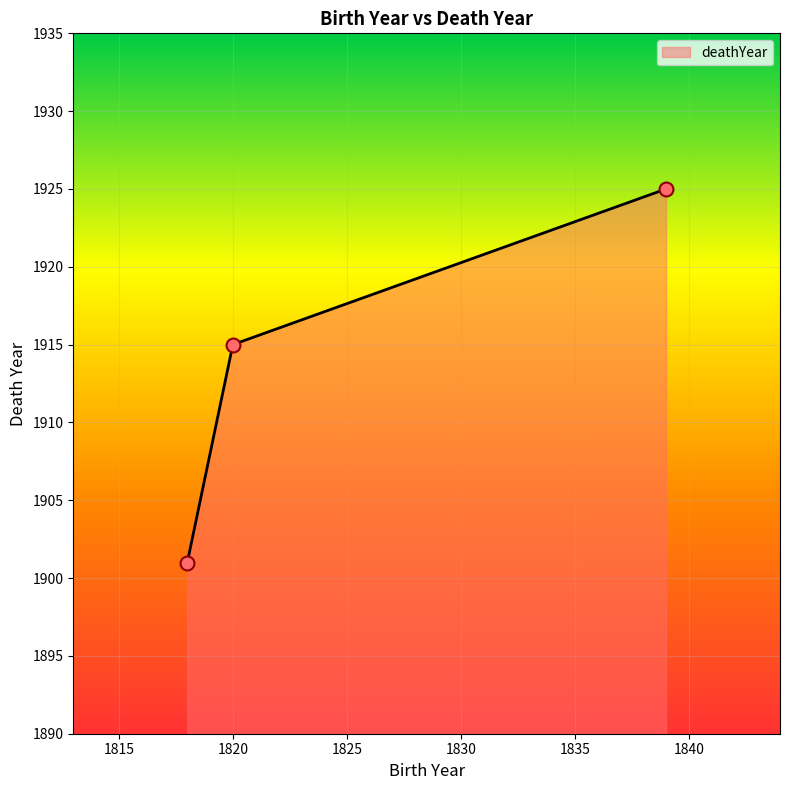

What is the maximum value shown in the chart?

1925